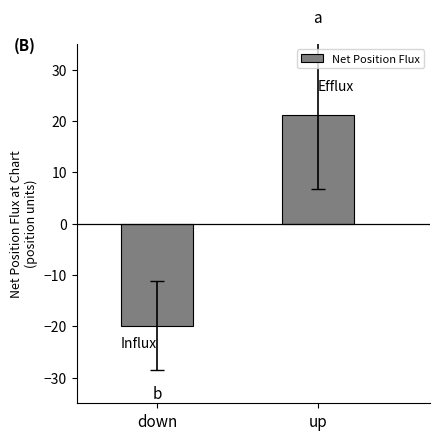

Rank the categories by value from highest to lowest.

up, down